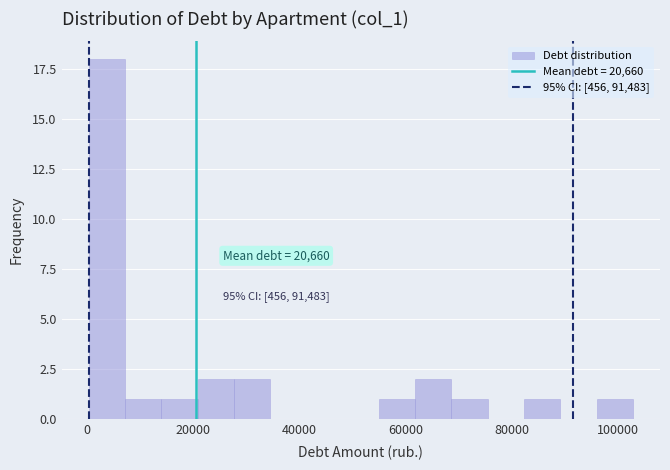

Around what value on the x-axis is the tallest bar? Give the approximate position of its centre, as read against the axis.

4000